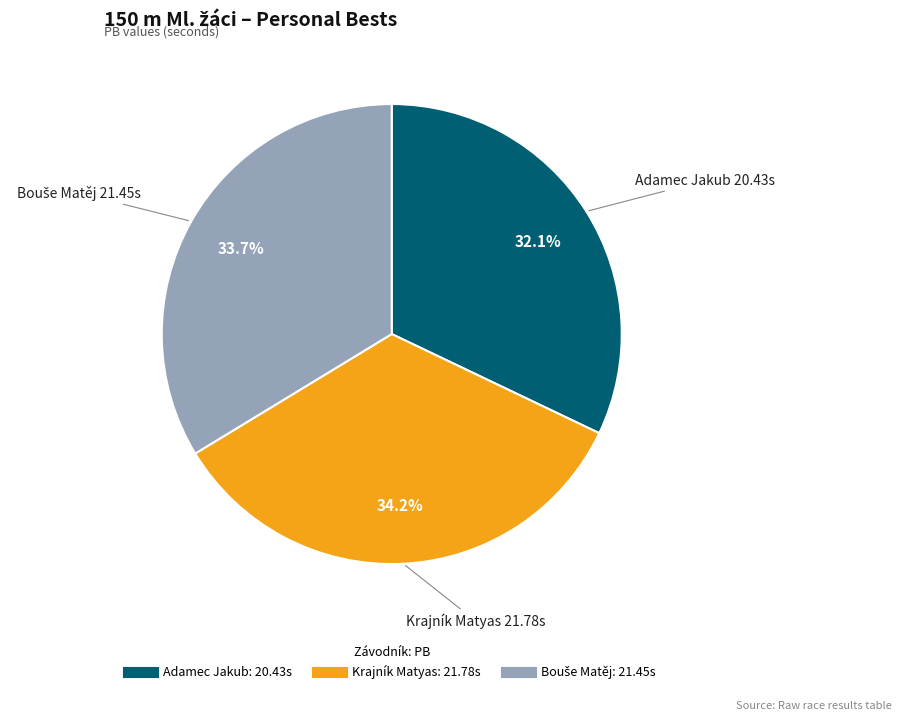

What is the total percentage of Adamec Jakub and Krajník Matyas?

66.3%